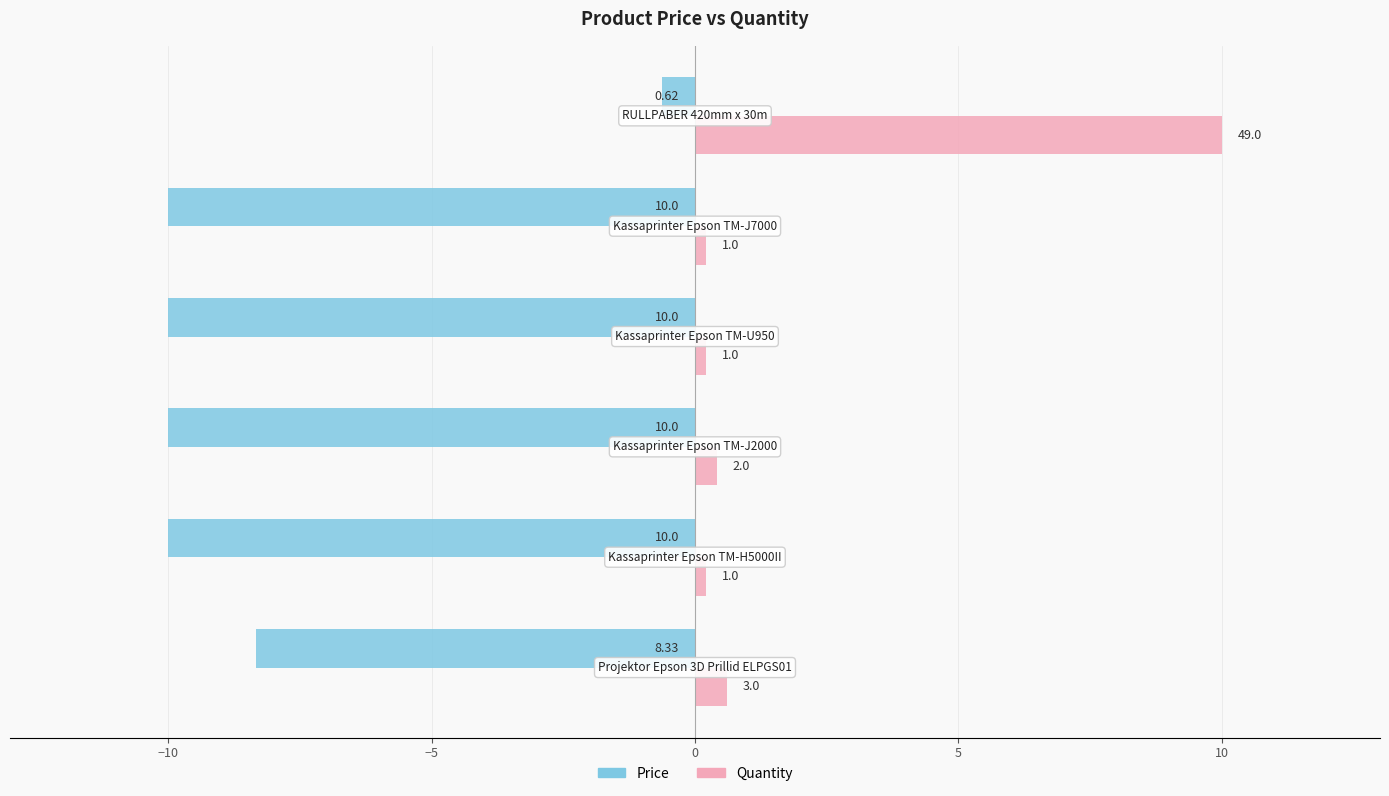

What is the highest value of the Price series?

-0.6